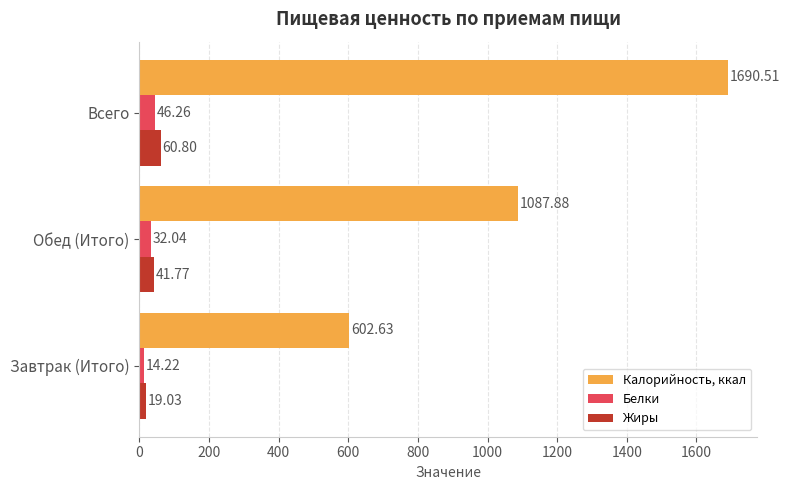

Is the value of Калорийность, ккал at Завтрак (Итого) greater than the value of Жиры at Всего?

Yes